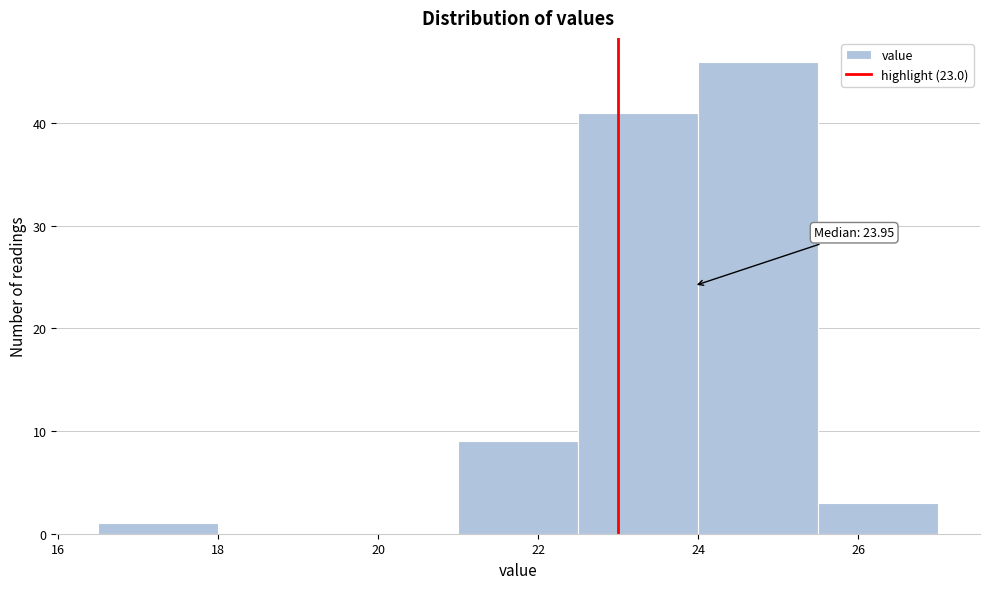

Which range on the x-axis has the tallest bar?

24.0 to 25.5